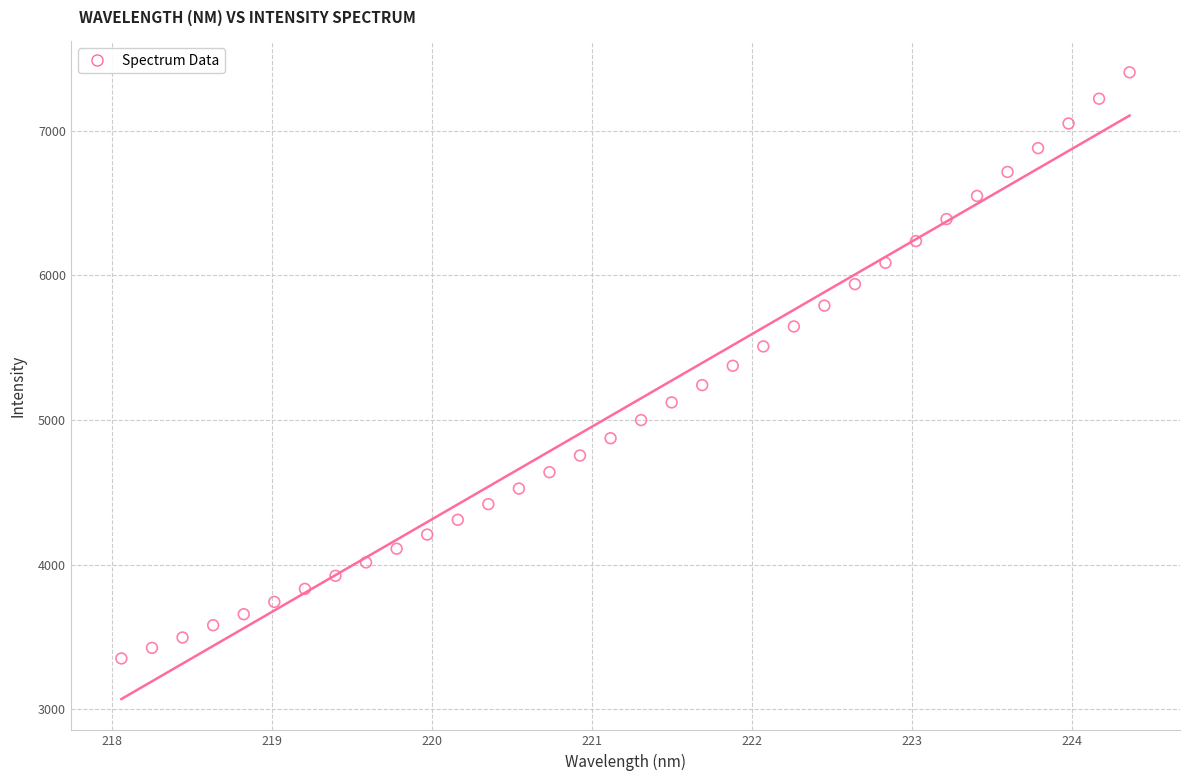

What is the range of Y values (max minus min)?

4050.0